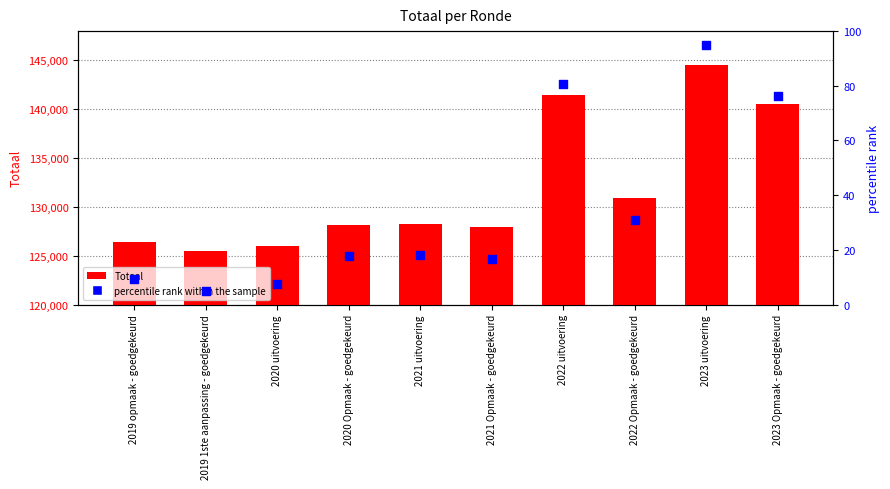

Which series has the largest Y range (max minus min)?

Totaal